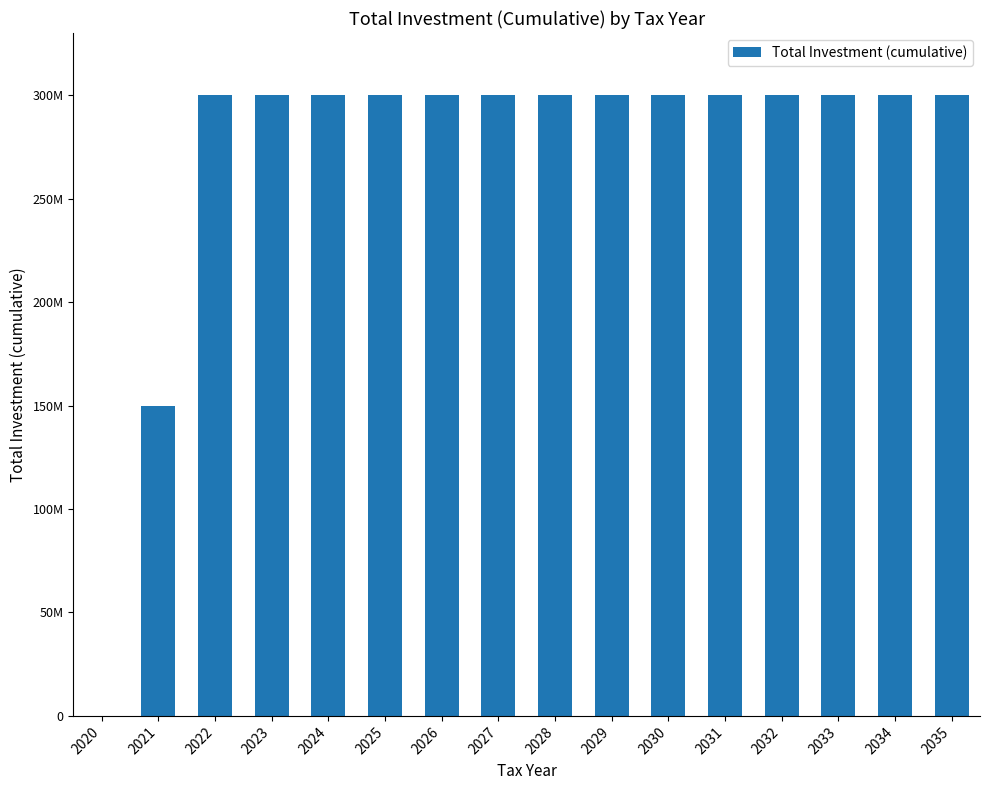

Reading left to right, transcribe all the data shown in this chart.

0	150000000	300000000	300000000	300000000	300000000	300000000	300000000	300000000	300000000	300000000	300000000	300000000	300000000	300000000	300000000